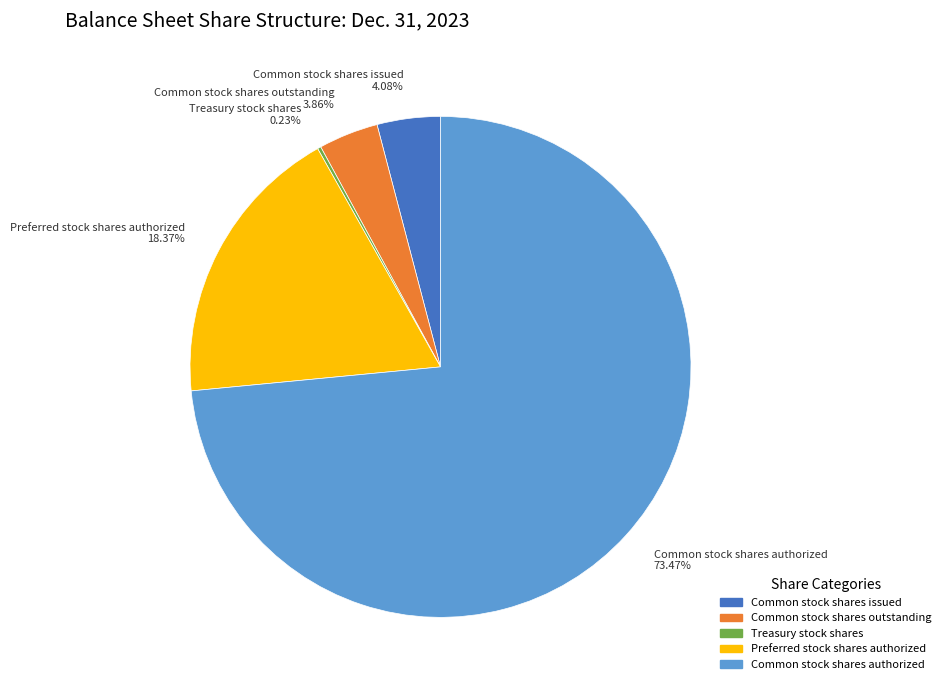

Which has a higher value, Common stock shares outstanding 3.86% or Preferred stock shares authorized 18.37%?

Preferred stock shares authorized 18.37%